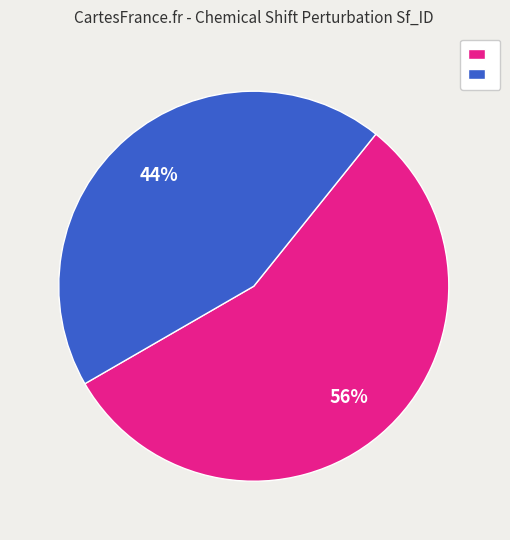

Is there a majority slice in this chart?

Yes